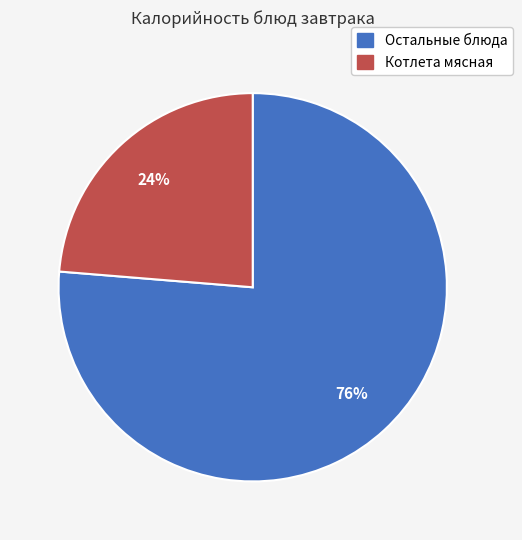

To the nearest percent, what is the average slice percentage?

50%